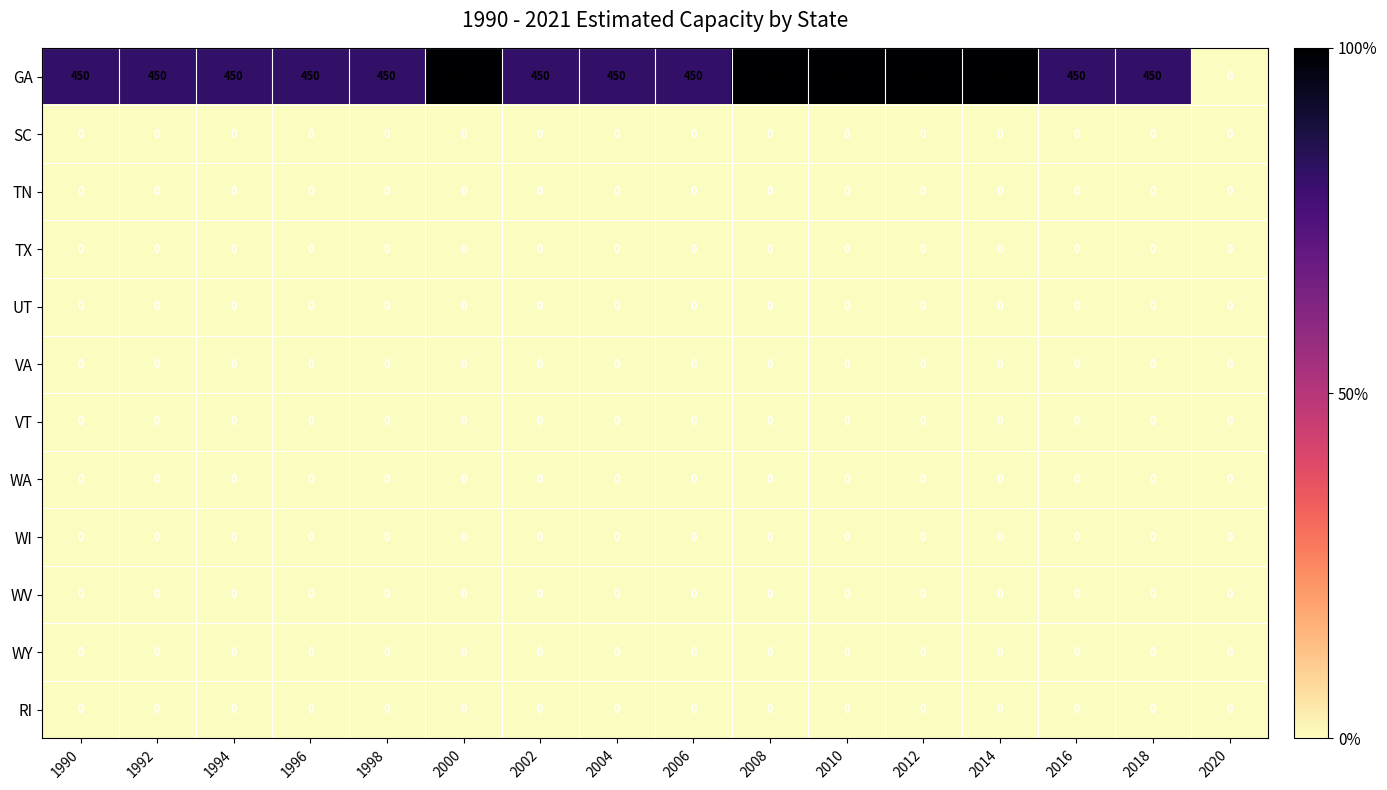

What is the maximum value shown in the chart?

550